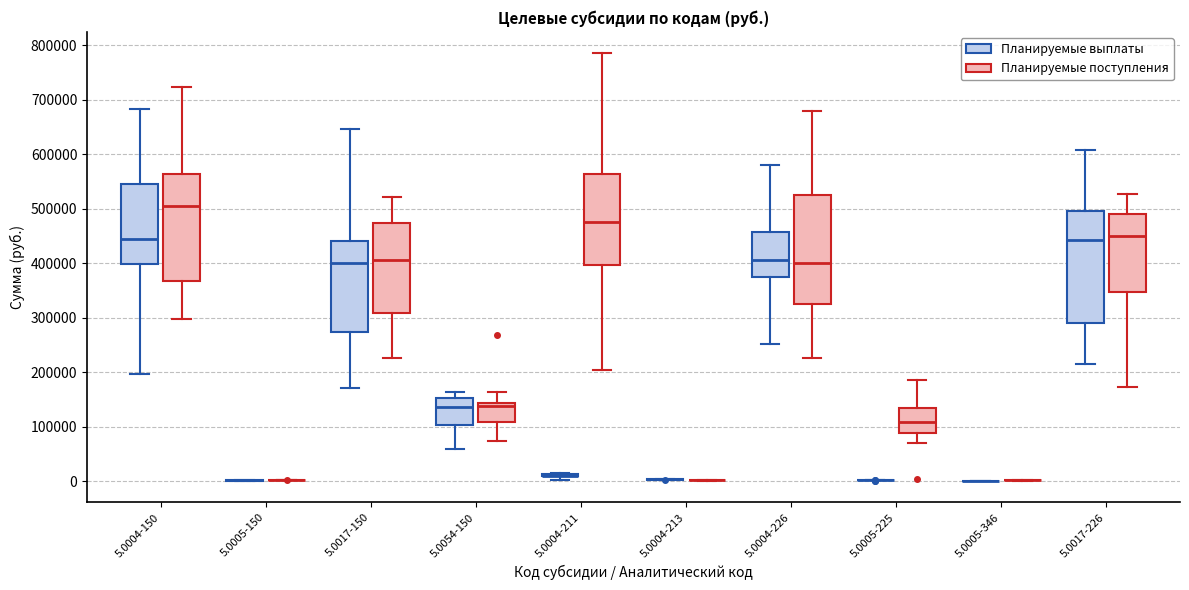

Reading left to right, transcribe this box plot: for each box, give where its median line is, the range the box spans, and where its two whiskers end, as read against the y-axis. The values are not printed on the chart, so give them approximately, as read against the axis.

5.0004-150 (Планируемые выплаты): median 440000, box 400000 to 550000, whiskers 200000 to 680000
5.0004-150 (Планируемые поступления): median 500000, box 370000 to 560000, whiskers 300000 to 720000
5.0005-150 (Планируемые выплаты): box collapsed to a line at 0, whiskers 0 to 0
5.0005-150 (Планируемые поступления): box collapsed to a line at 0, whiskers 0 to 0
5.0017-150 (Планируемые выплаты): median 400000, box 270000 to 440000, whiskers 170000 to 650000
5.0017-150 (Планируемые поступления): median 410000, box 310000 to 470000, whiskers 230000 to 520000
5.0054-150 (Планируемые выплаты): median 140000, box 100000 to 150000, whiskers 60000 to 160000
5.0054-150 (Планируемые поступления): median 140000 (just below the box's upper edge), box 110000 to 140000, whiskers 70000 to 160000
5.0004-211 (Планируемые выплаты): box collapsed to a line at 10000, whiskers 0 to 20000
5.0004-211 (Планируемые поступления): median 470000, box 400000 to 560000, whiskers 200000 to 790000
5.0004-213 (Планируемые выплаты): box collapsed to a line at 0, whiskers 0 to 0
5.0004-213 (Планируемые поступления): box collapsed to a line at 0, whiskers 0 to 0
5.0004-226 (Планируемые выплаты): median 410000, box 370000 to 460000, whiskers 250000 to 580000
5.0004-226 (Планируемые поступления): median 400000, box 320000 to 530000, whiskers 230000 to 680000
5.0005-225 (Планируемые выплаты): box collapsed to a line at 0, whiskers 0 to 0
5.0005-225 (Планируемые поступления): median 110000, box 90000 to 130000, whiskers 70000 to 180000
5.0005-346 (Планируемые выплаты): box collapsed to a line at 0, whiskers 0 to 0
5.0005-346 (Планируемые поступления): box collapsed to a line at 0, whiskers 0 to 0
5.0017-226 (Планируемые выплаты): median 440000, box 290000 to 500000, whiskers 210000 to 610000
5.0017-226 (Планируемые поступления): median 450000, box 350000 to 490000, whiskers 170000 to 530000